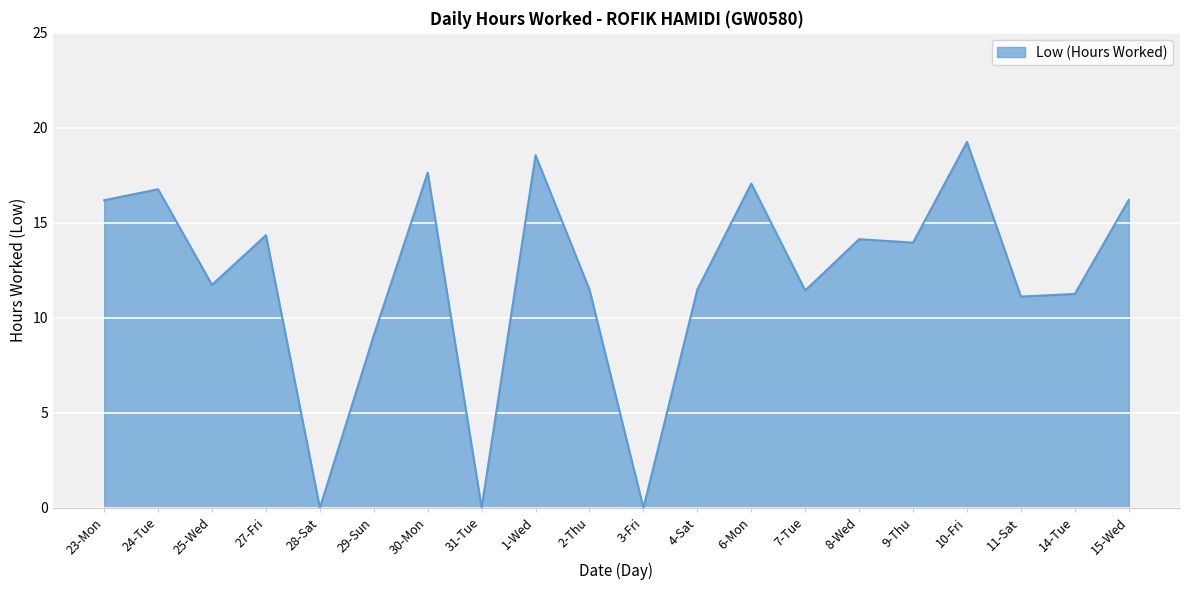

What position from the right is 8-Wed?

6